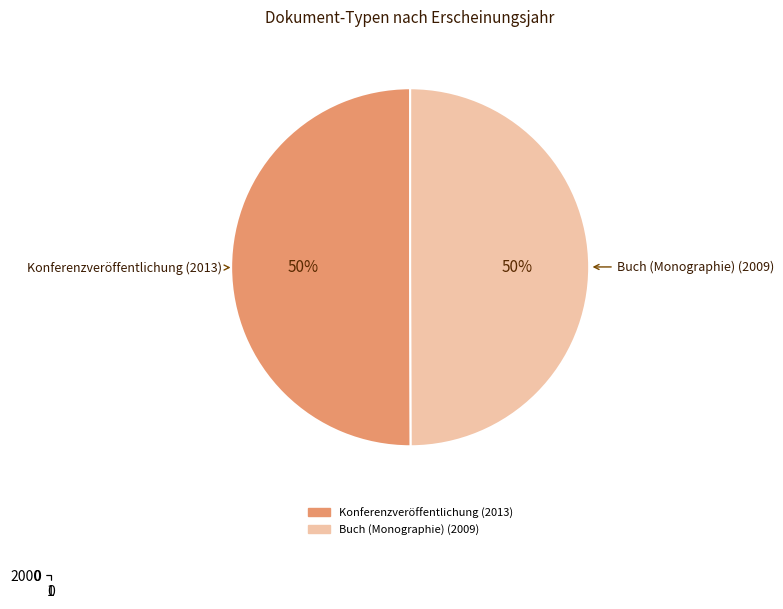

How many segments does this pie chart have?

2